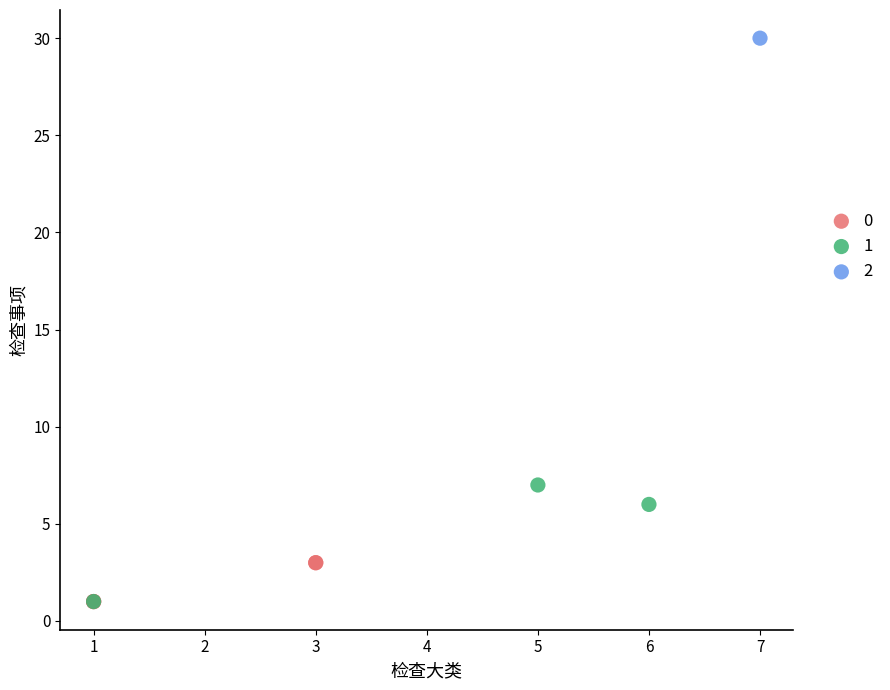

What are all the series names shown in the legend?

0, 1, 2